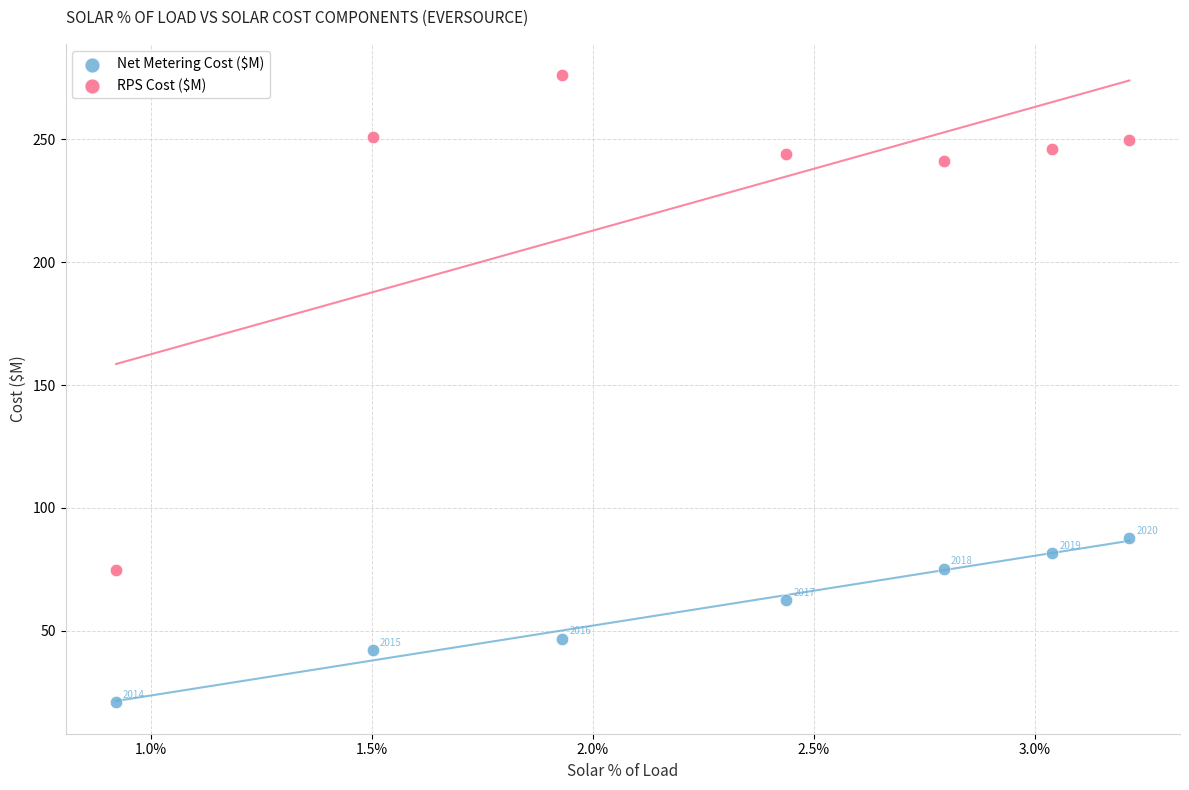

Which series reaches the maximum Y coordinate?

RPS Cost ($M)